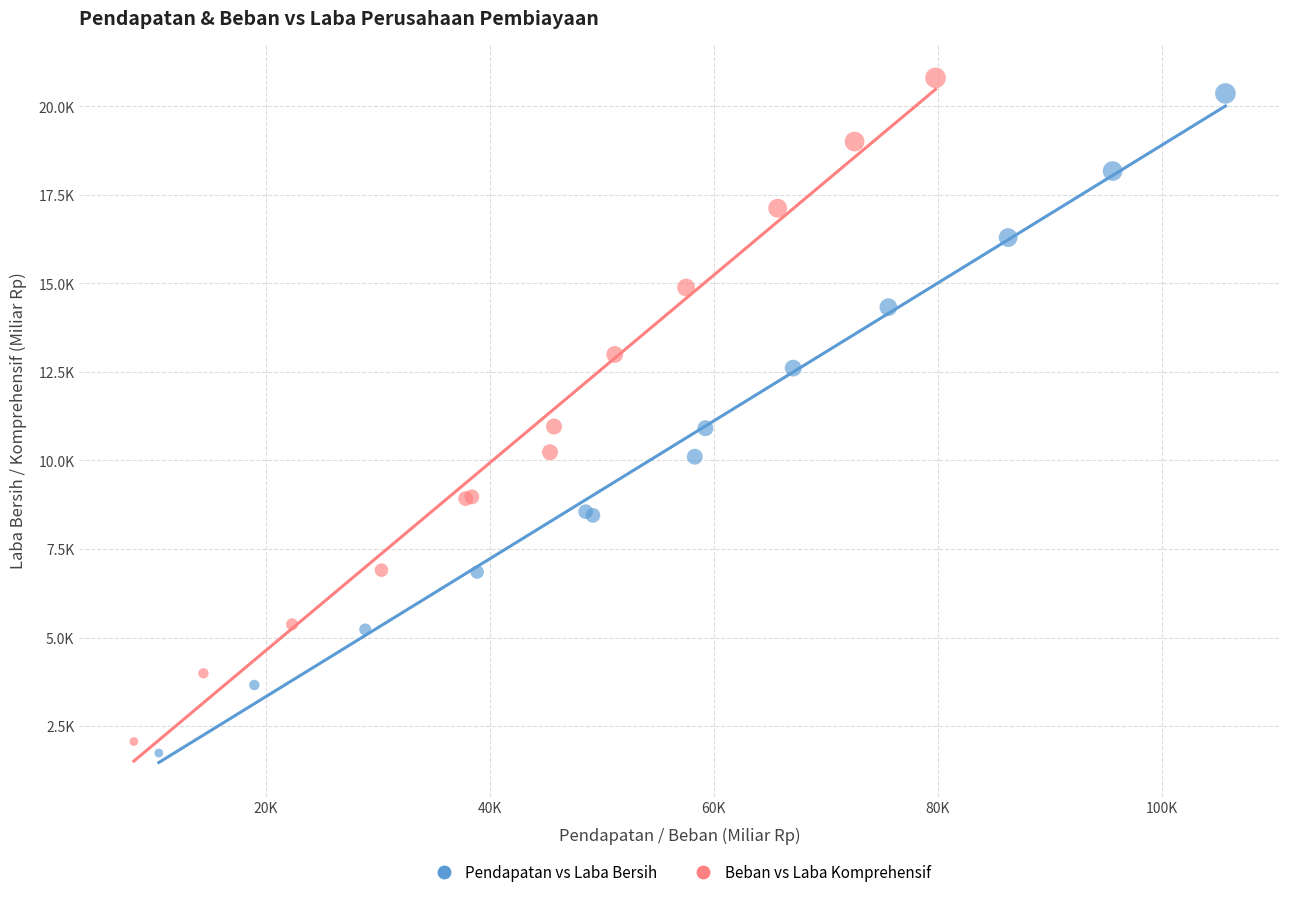

What are all the series names shown in the legend?

Pendapatan vs Laba Bersih, Beban vs Laba Komprehensif